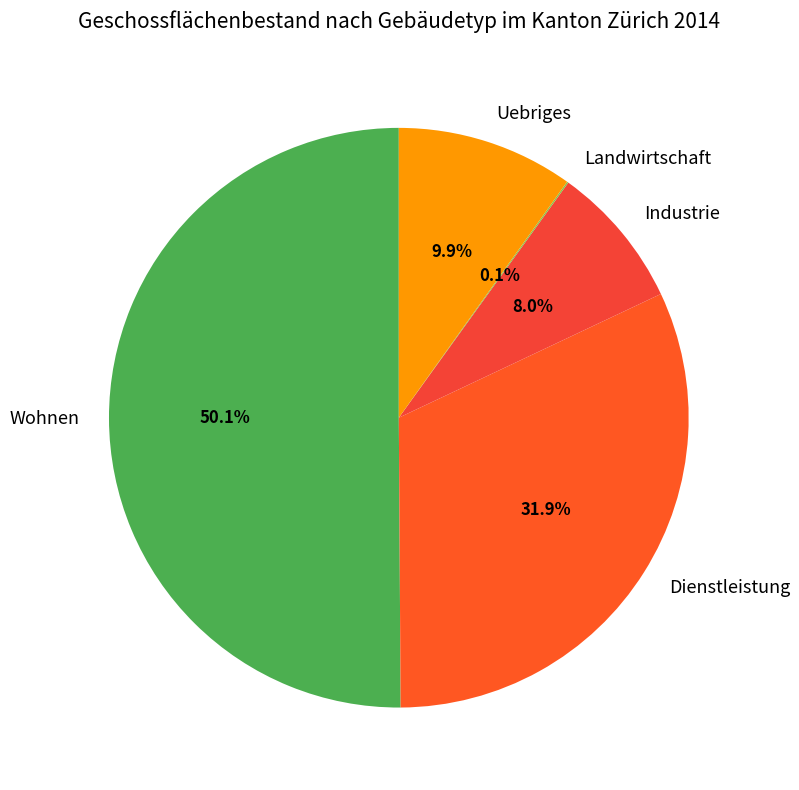

True or false: Wohnen accounts for 62% of the total.

False